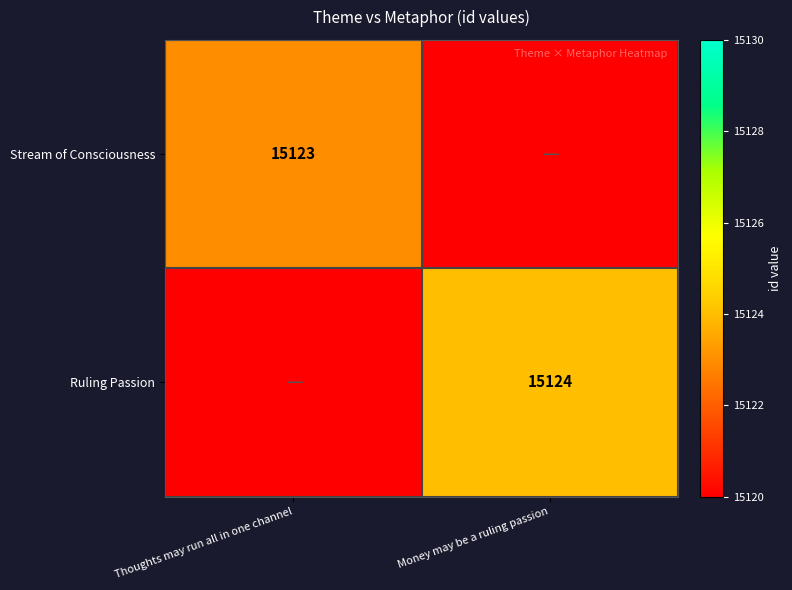

The Ruling Passion series shows 23251 at Money may be a ruling passion. True or false?

False